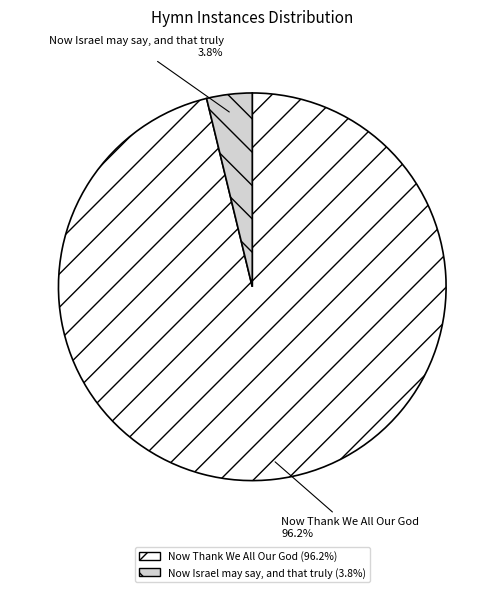

To the nearest percent, what percentage of the pie is Now Thank We All Our God?

96%